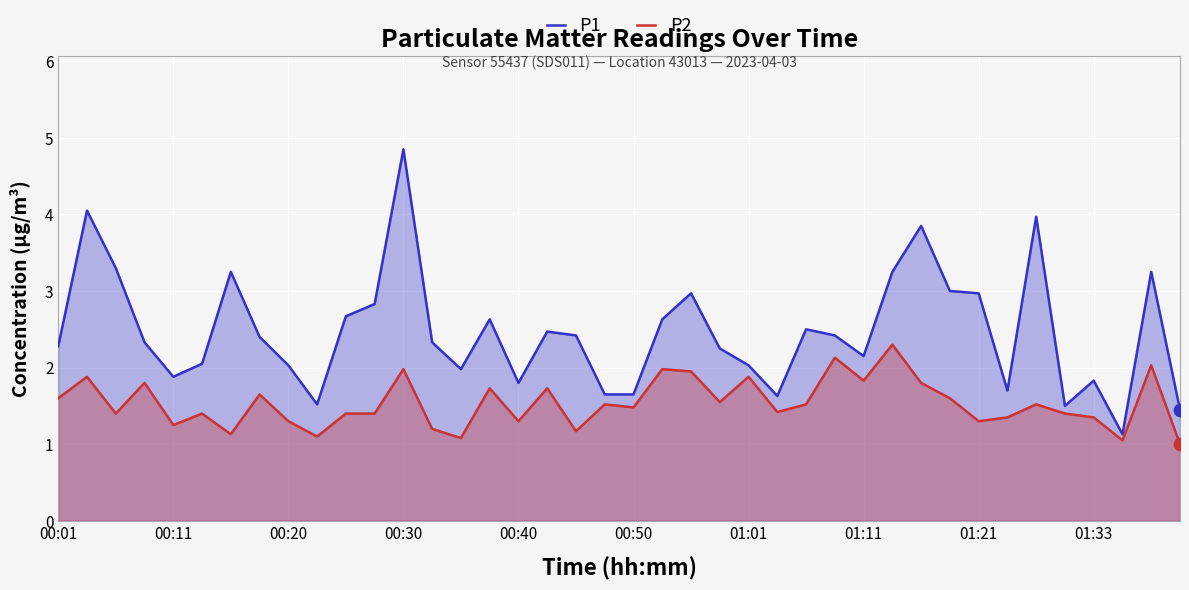

Which series contains the lowest Y value?

P2